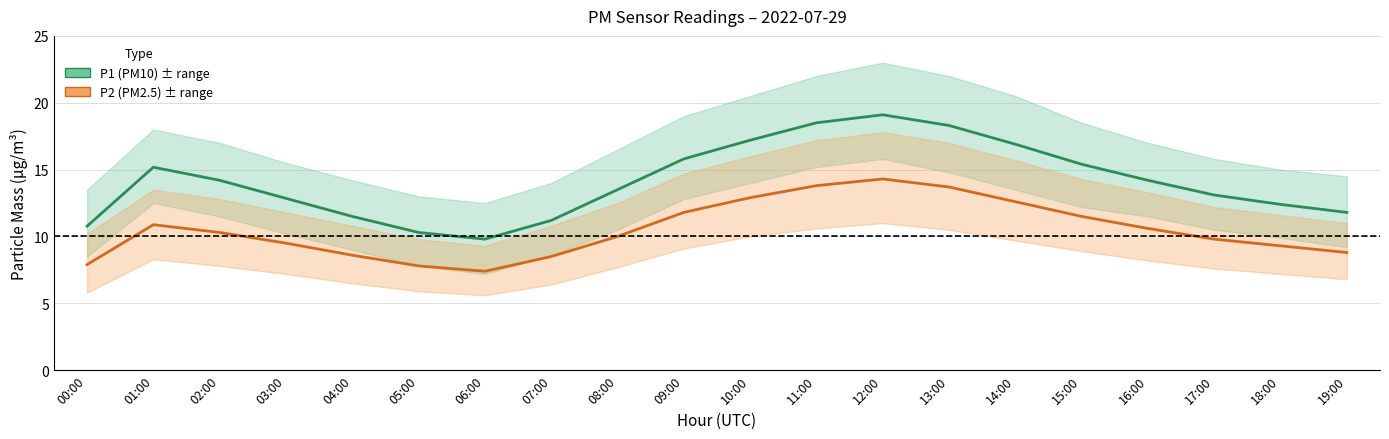

True or false: P1 (PM10) and P2 (PM2.5) intersect in this chart.

False